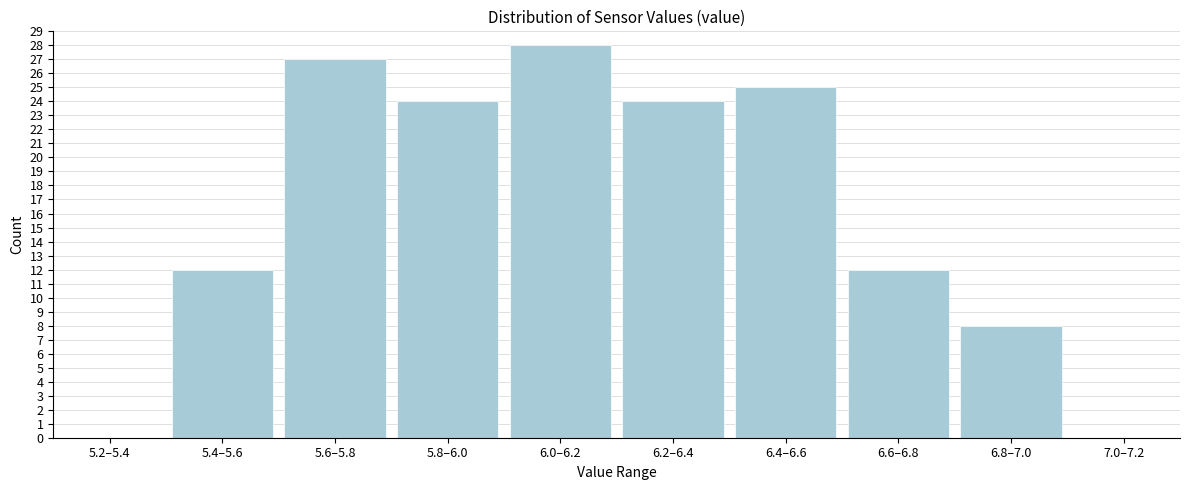

Reading right to left, list all the values displayed in this chart.

7.0–7.2=0	6.8–7.0=8	6.6–6.8=12	6.4–6.6=25	6.2–6.4=24	6.0–6.2=28	5.8–6.0=24	5.6–5.8=27	5.4–5.6=12	5.2–5.4=0